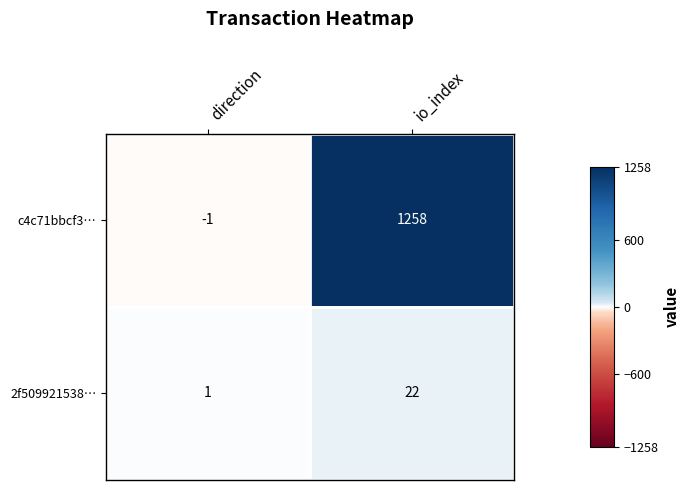

At which label is c4c71bbcf3… closest to 628?

direction